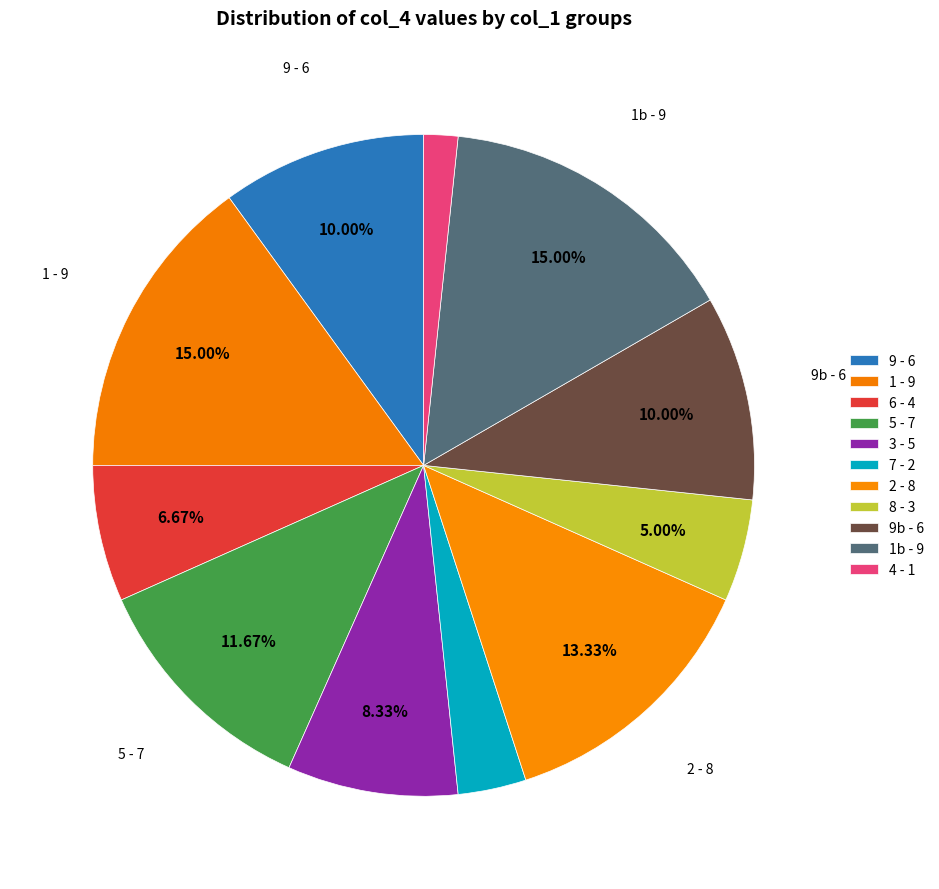

Count the number of slices in the pie.

11